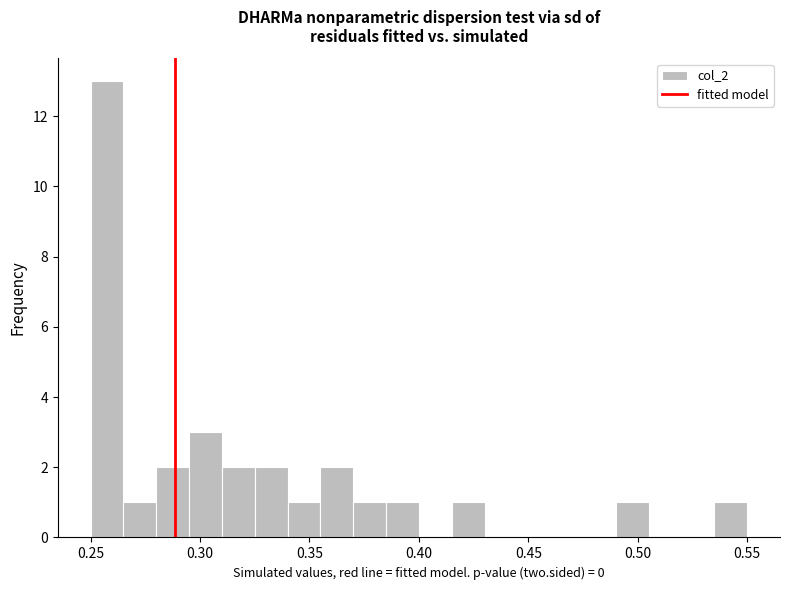

Read against the x-axis, roughly where is the centre of the tallest bar?

0.260